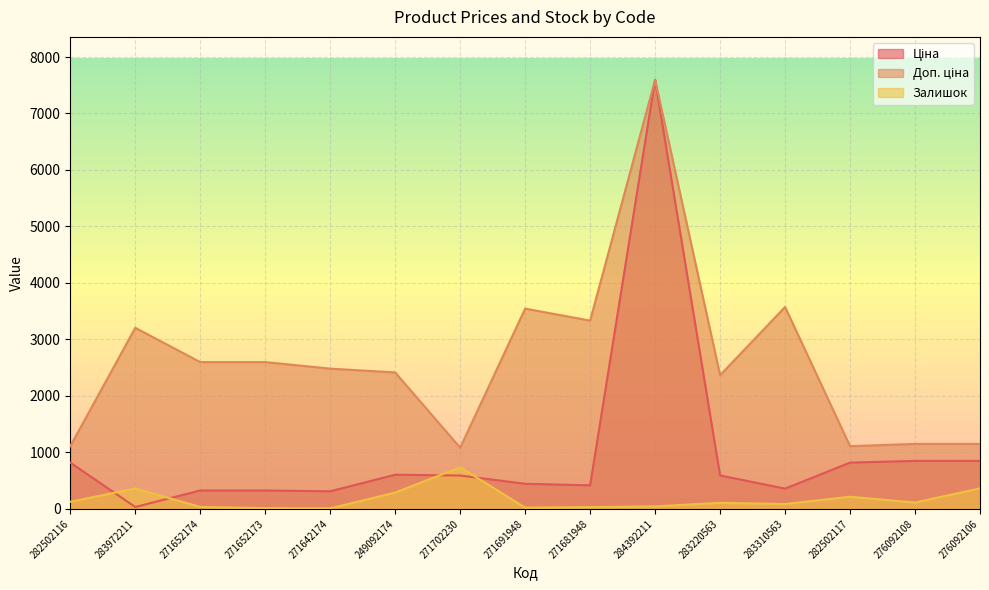

How many data points does each series have?

15